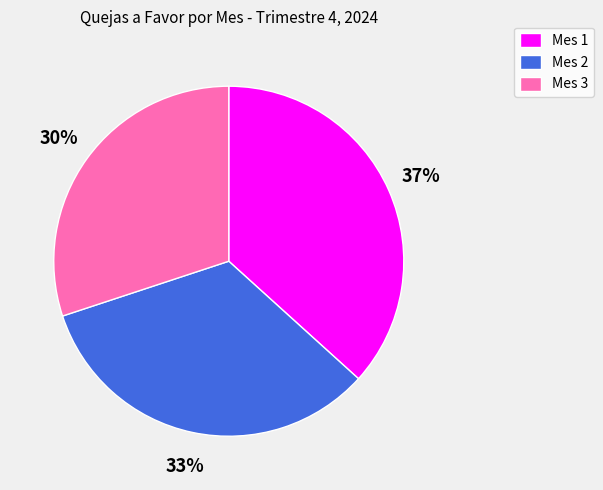

Does any single category account for the majority?

No